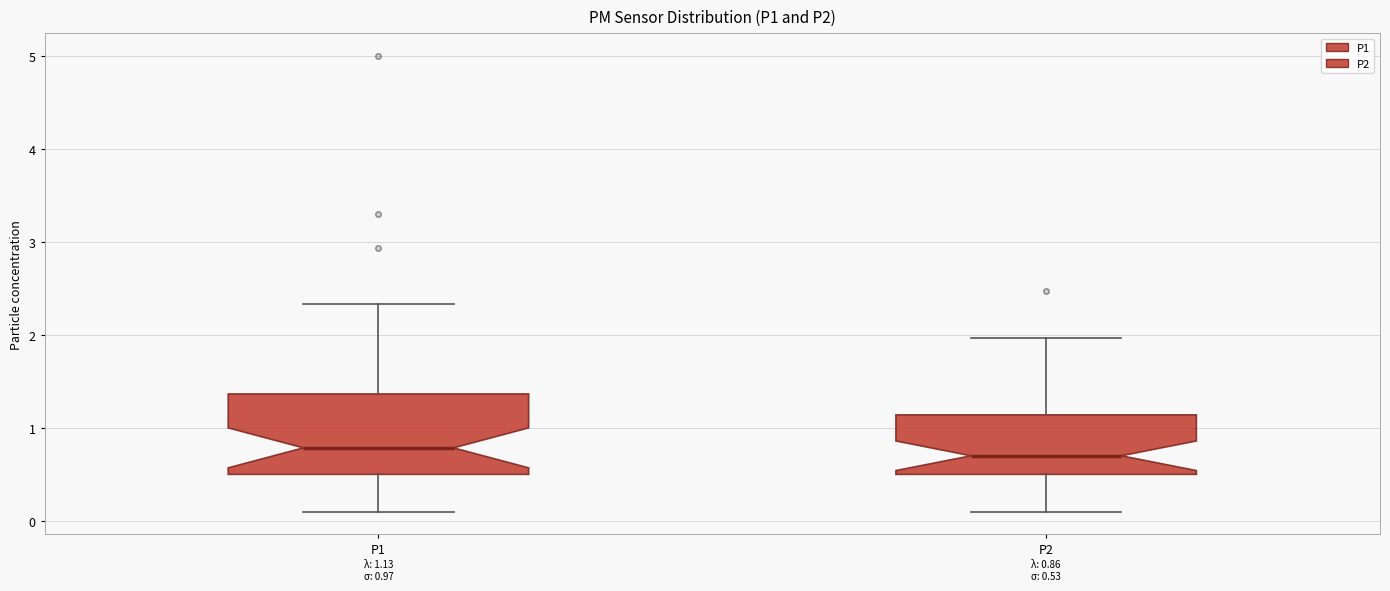

Comparing the boxes themselves (not the whiskers), which one is the tallest?

P1